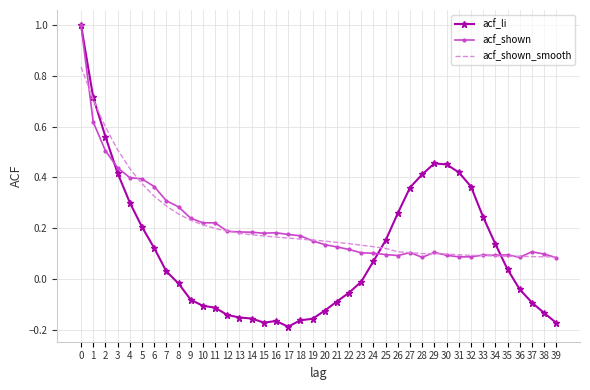

Which series changed the most between 23 and 30?

acf_li